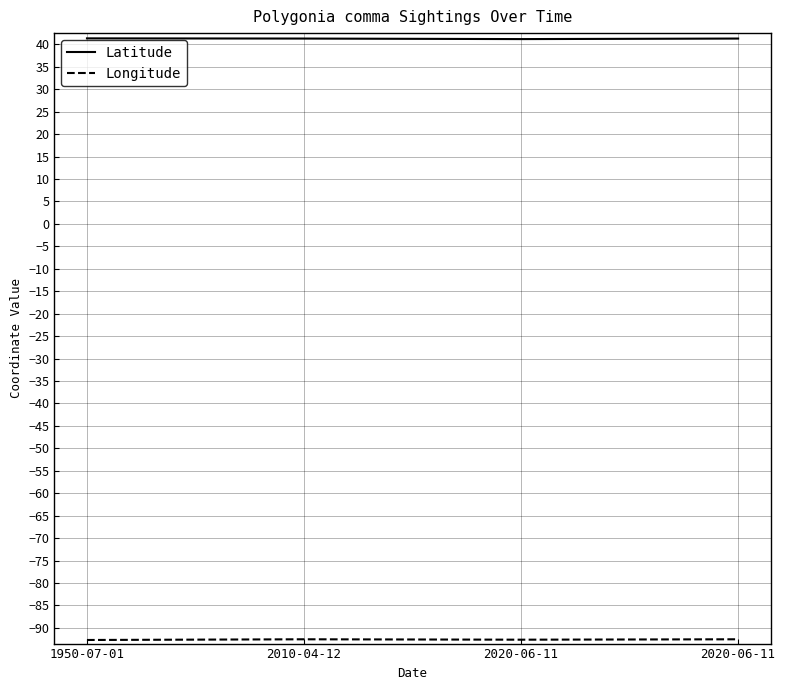

At which category does Longitude reach its first local peak?

2010-04-12